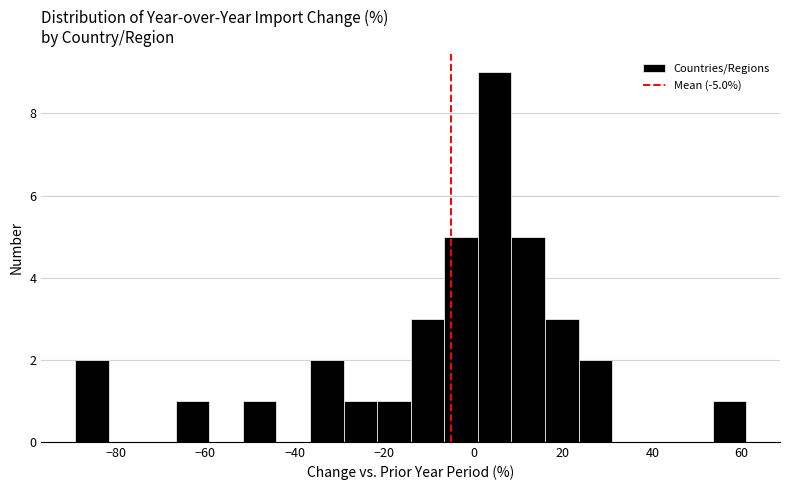

Read against the x-axis, roughly where is the centre of the tallest bar?

4